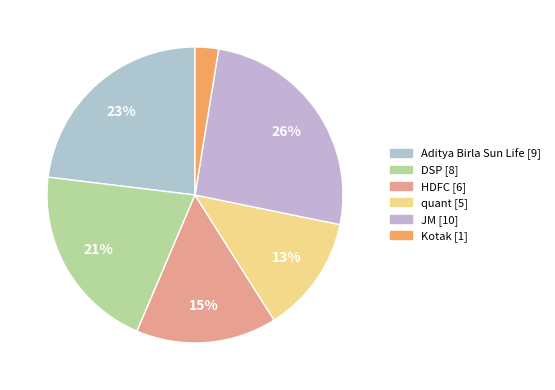

Is the sum of Aditya Birla Sun Life and quant greater than half?

No